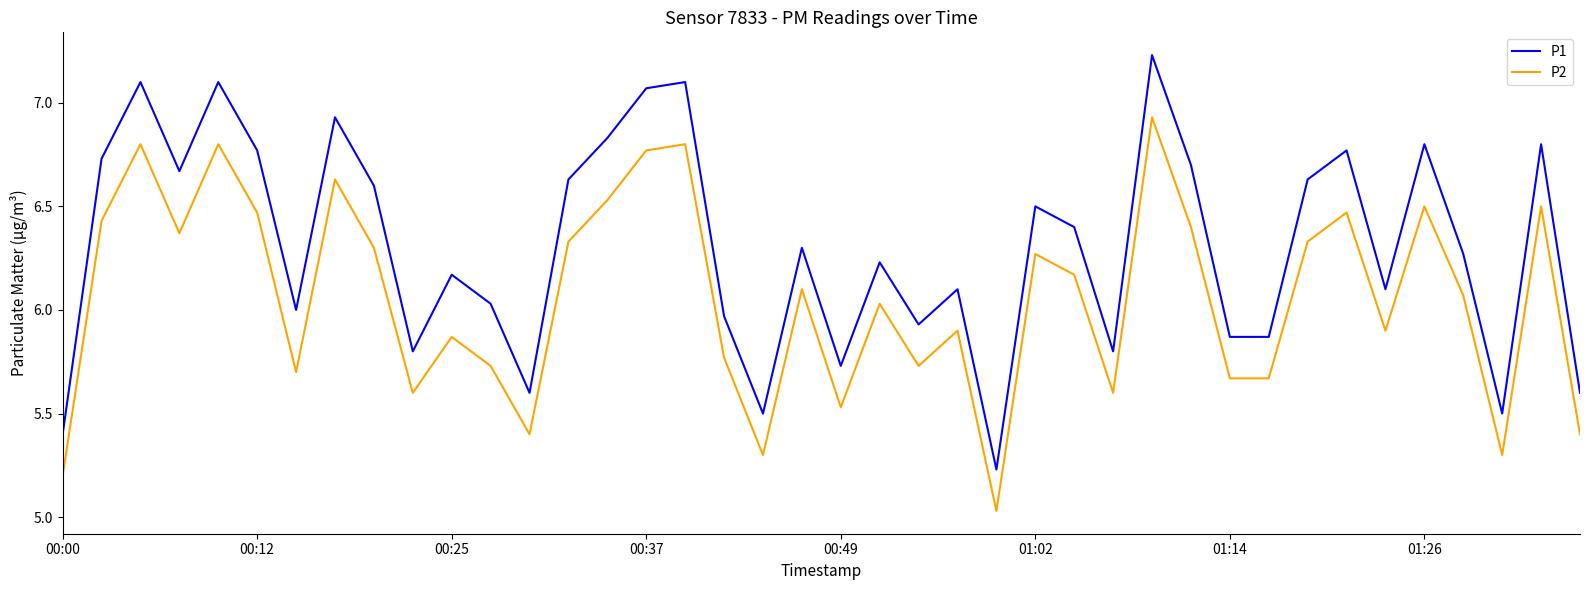

True or false: P1 and P2 intersect in this chart.

False